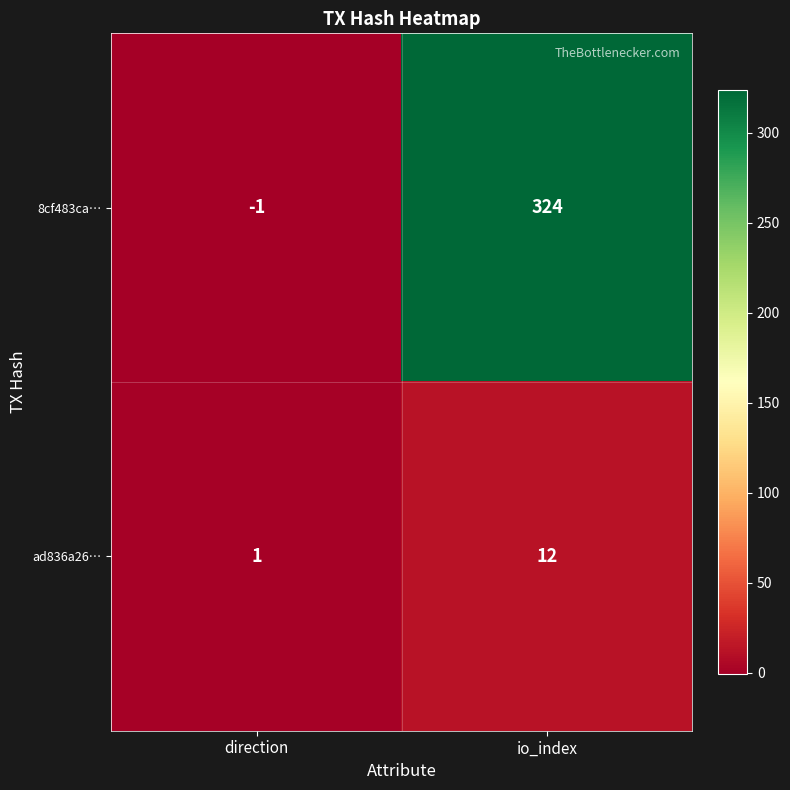

Rank the series by their maximum value, from lowest to highest.

ad836a26…, 8cf483ca…